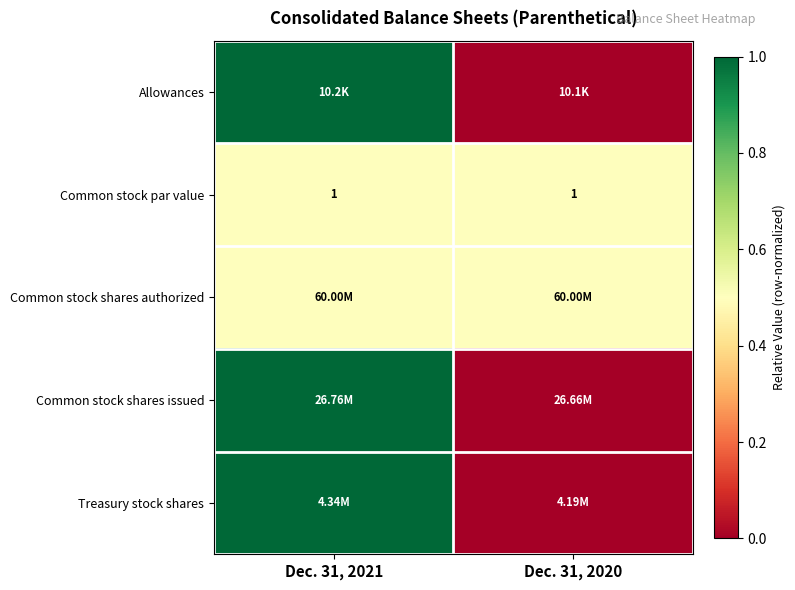

What is the sum of the Common stock par value values at Dec. 31, 2020 and Dec. 31, 2021?

2.0